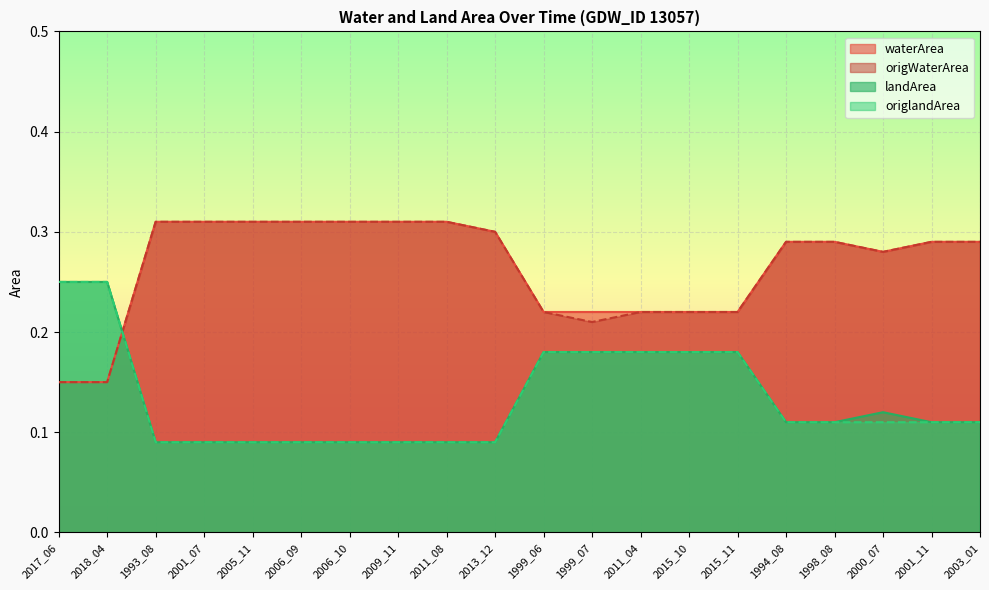

What is the value of the origWaterArea point at the 20th from the left?

0.3